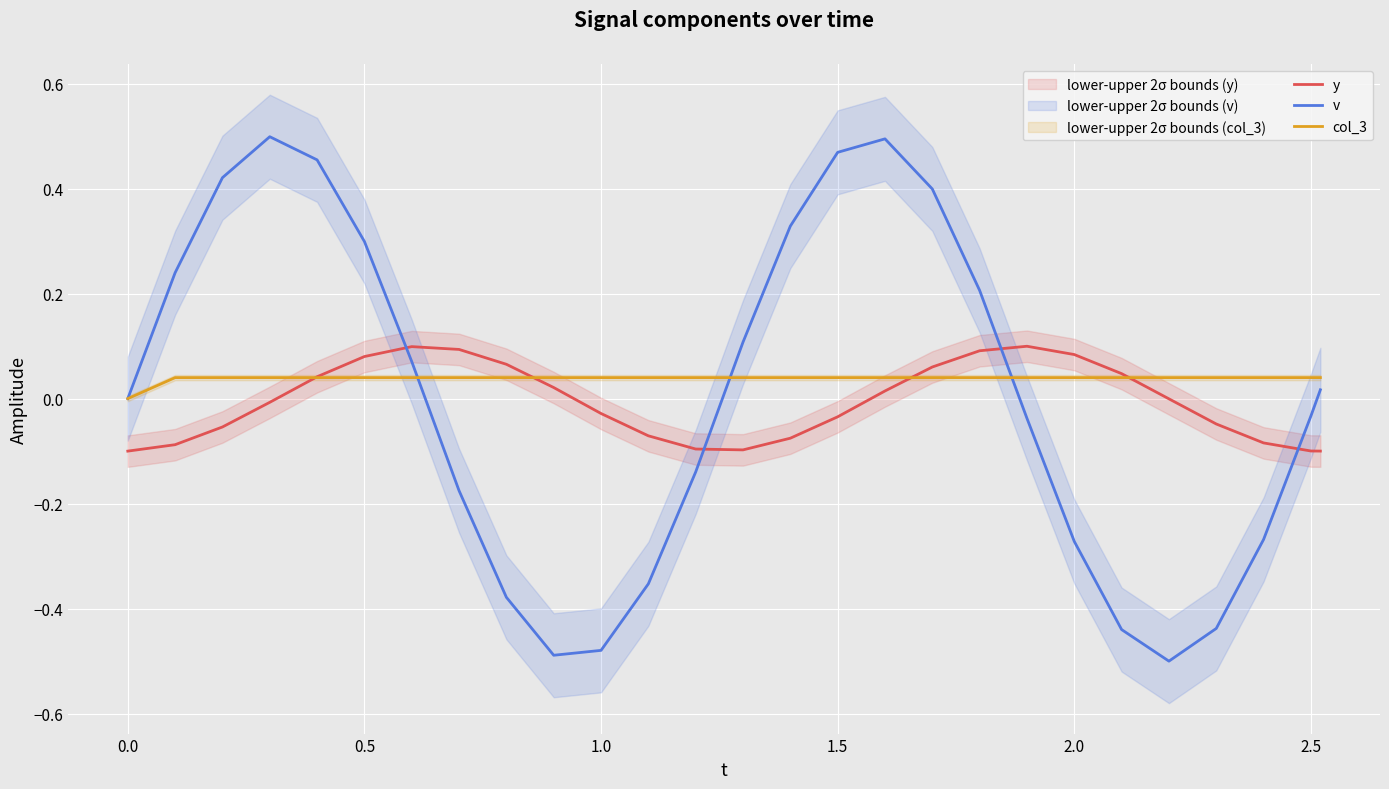

True or false: y has more than 0 points higher than both neighbors.

True